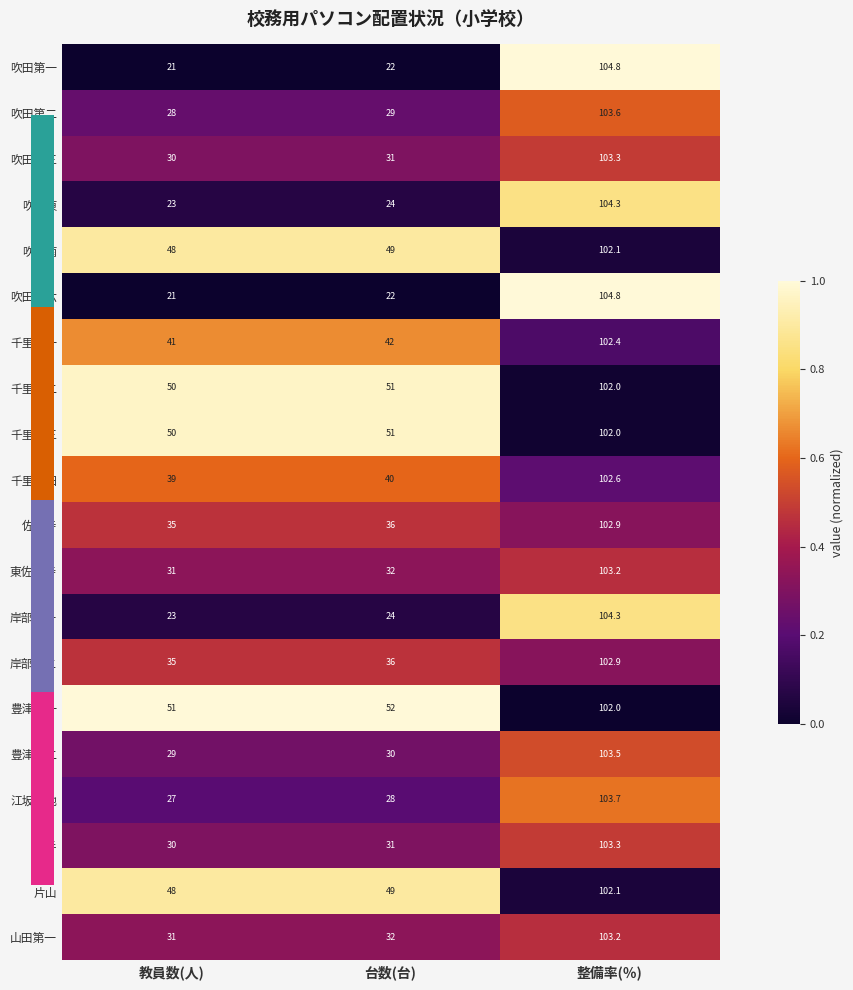

At which label is 吹田第三 closest to 66?

台数(台)